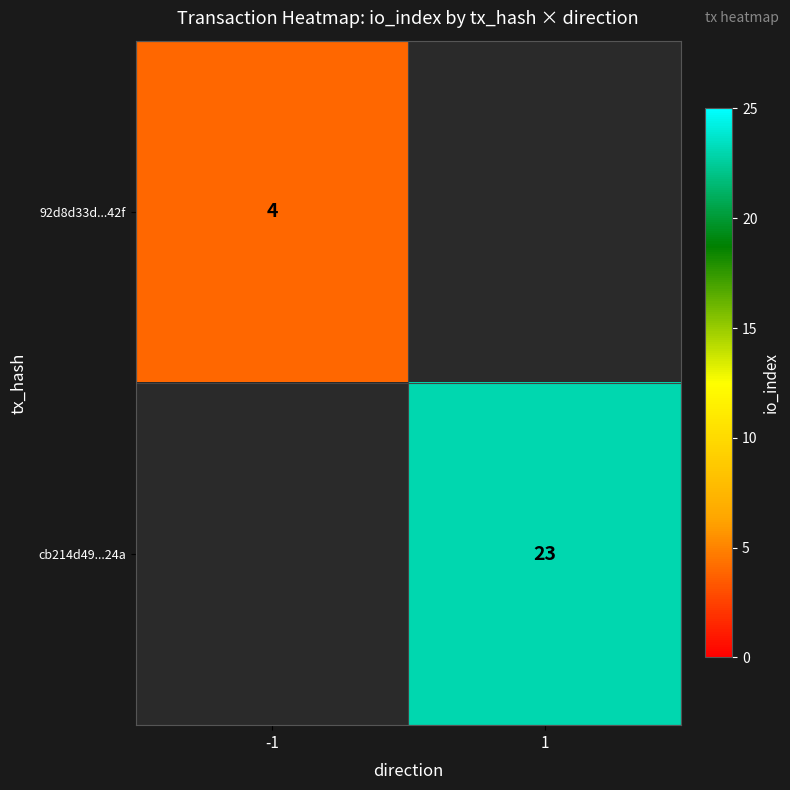

Is it true that 92d8d33d...42f equals 2 at -1?

False